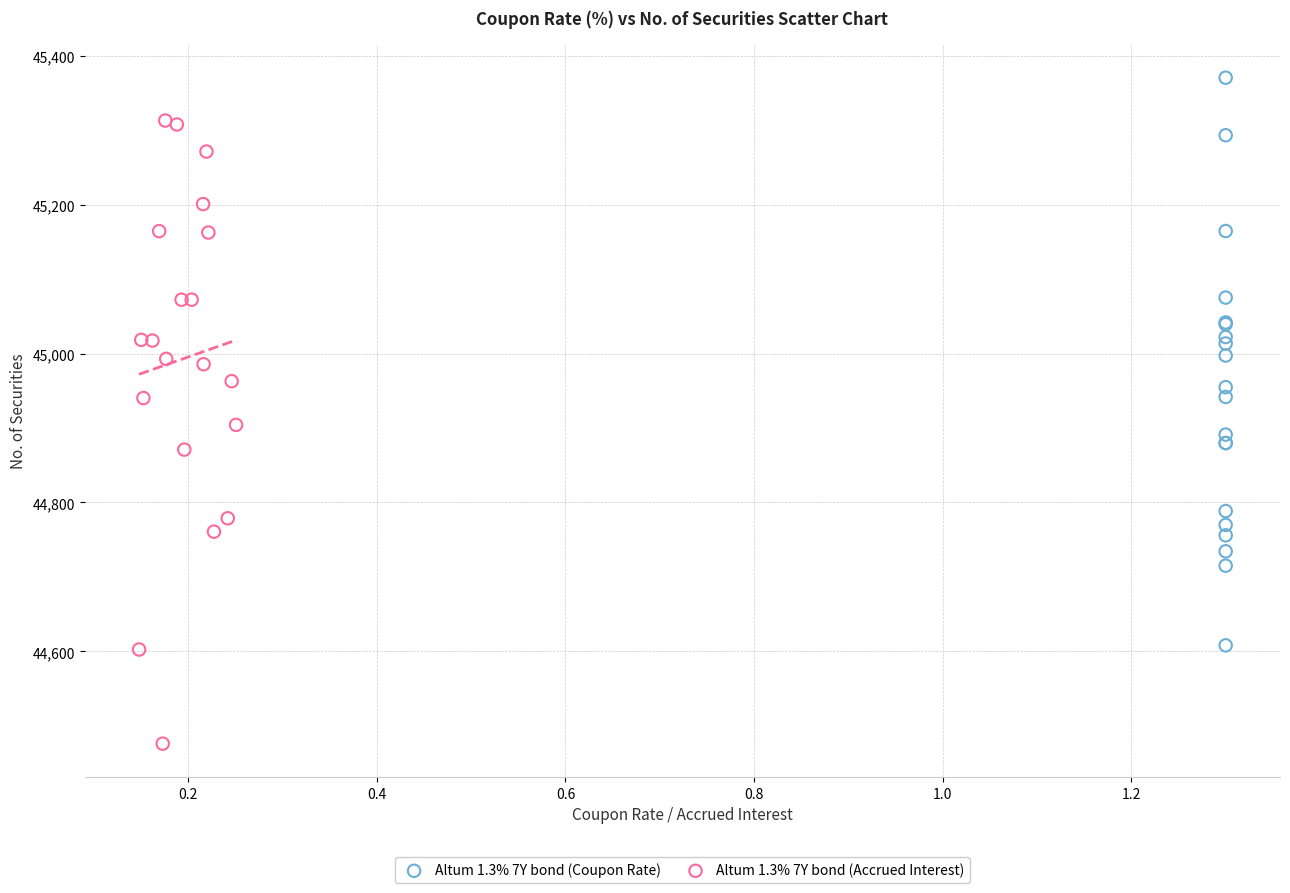

Which series has the largest Y range (max minus min)?

Altum 1.3% 7Y bond (Accrued Interest)